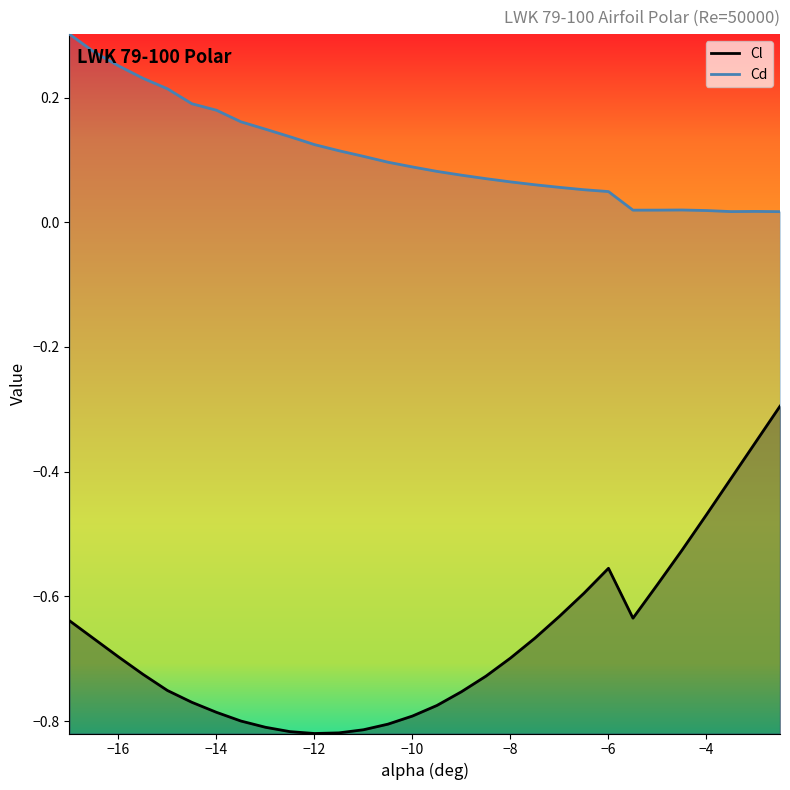

Is it true that Cd equals 0.1 at -14?

False